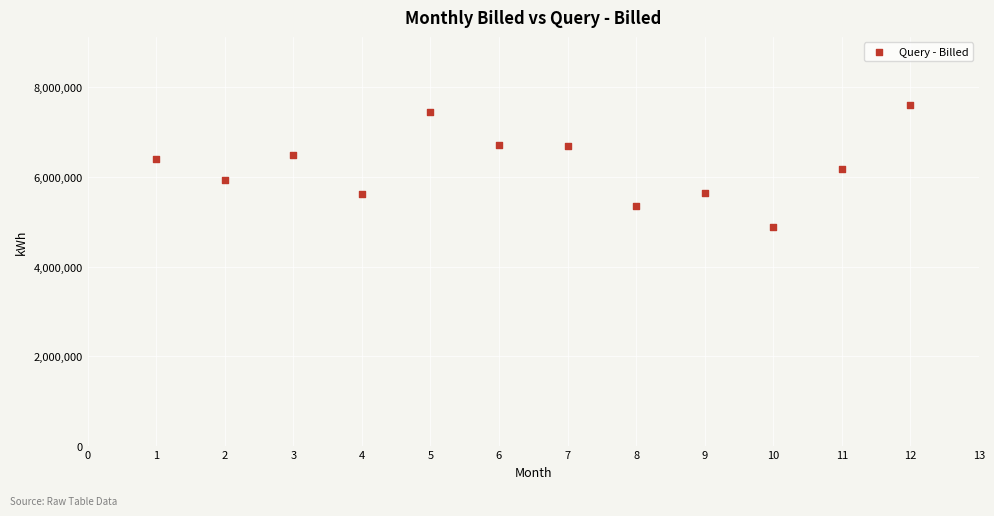

What is the average X value?

6.5